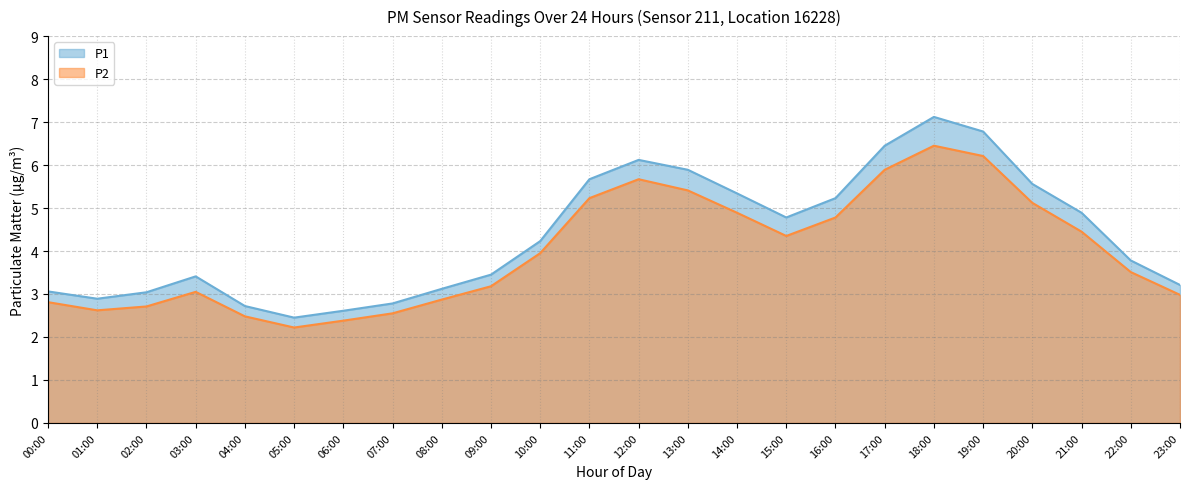

What is the minimum value for P1?

2.5